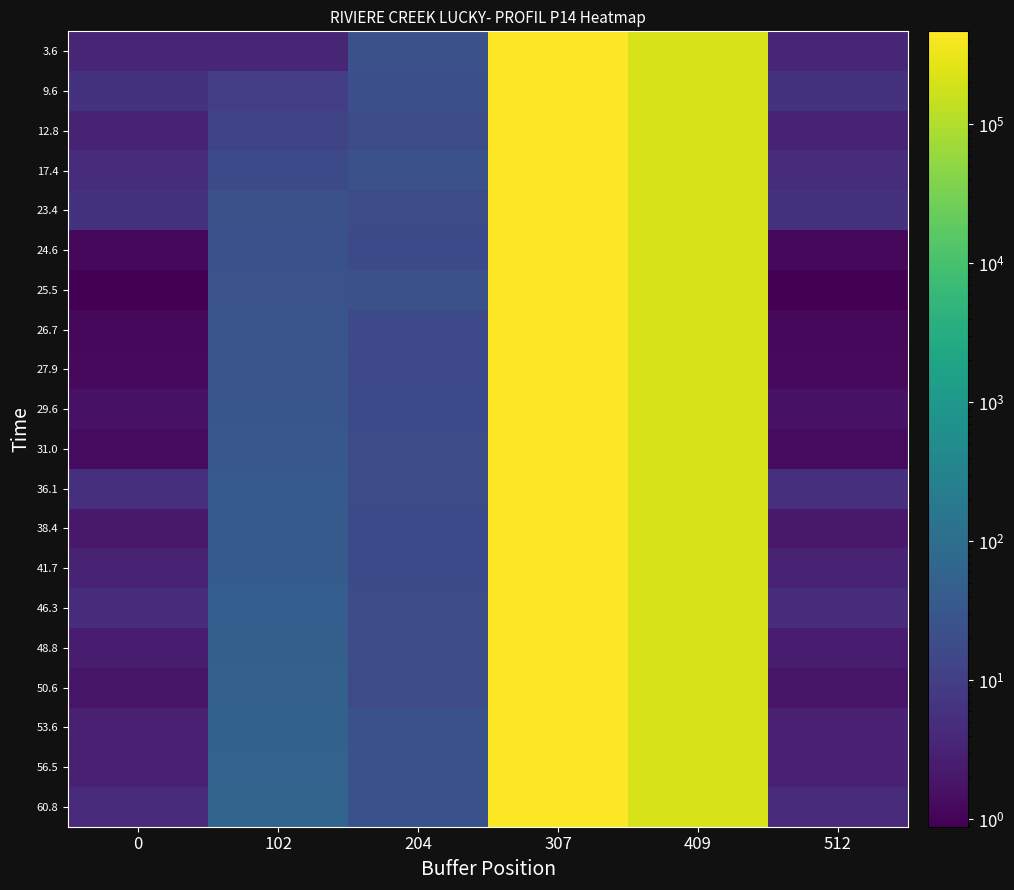

How many categories are shown in the chart?

6